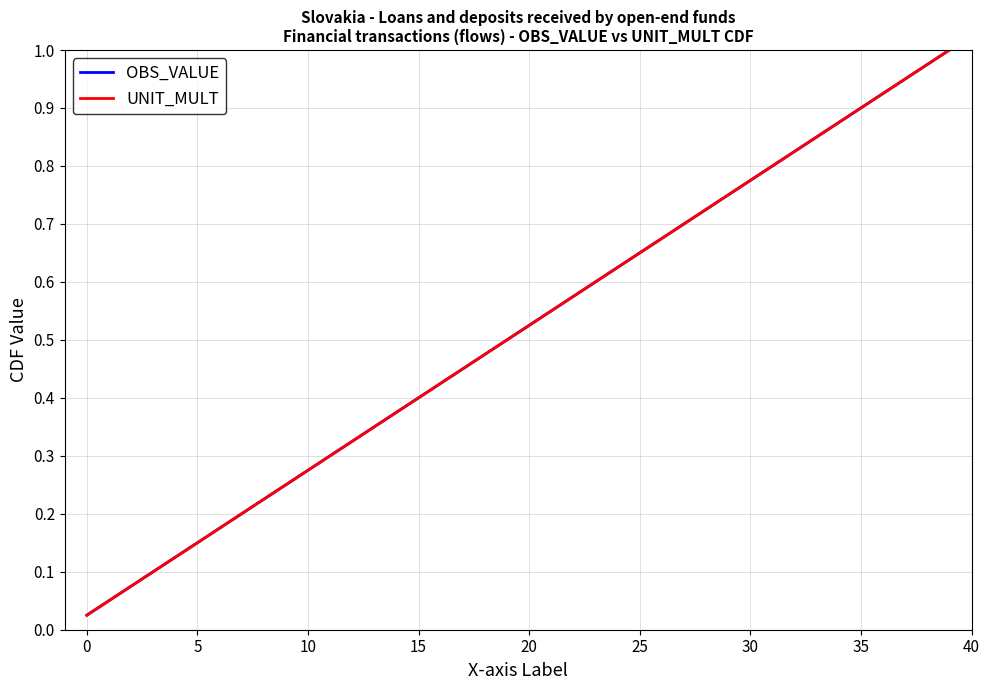

Does the chart have visible grid lines?

Yes